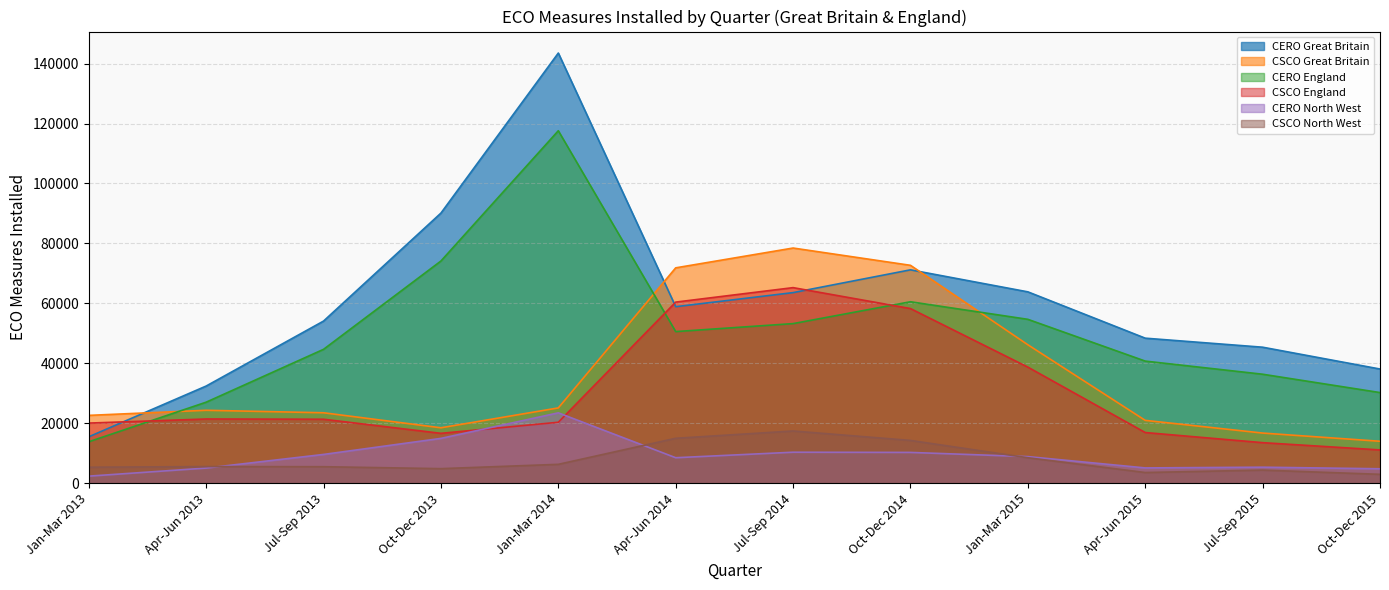

True or false: CSCO Great Britain has a value of 18442 at Oct-Dec 2013.

True